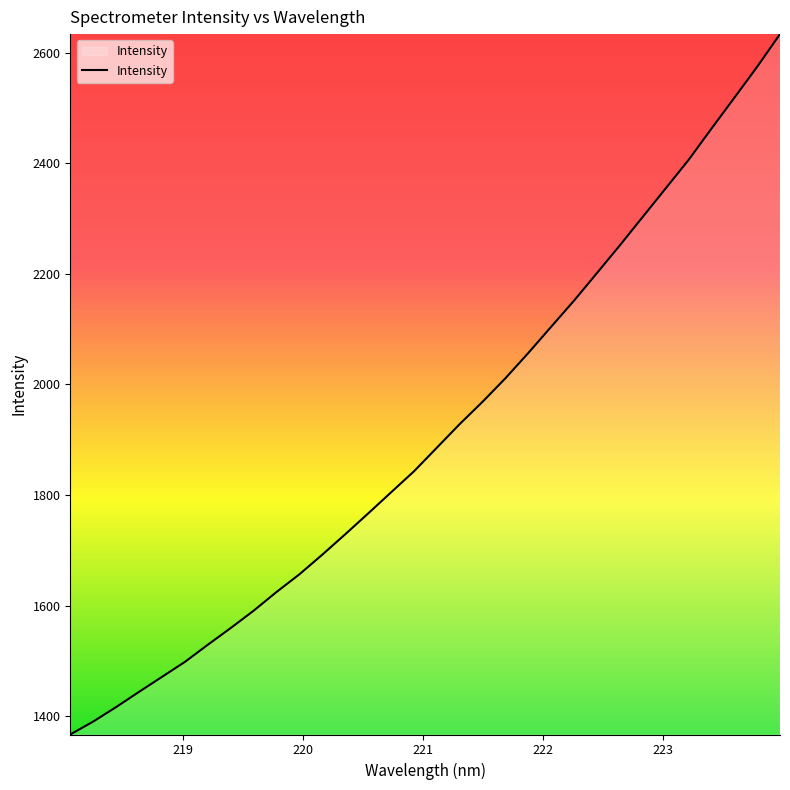

What is the smallest value displayed?

1366.7